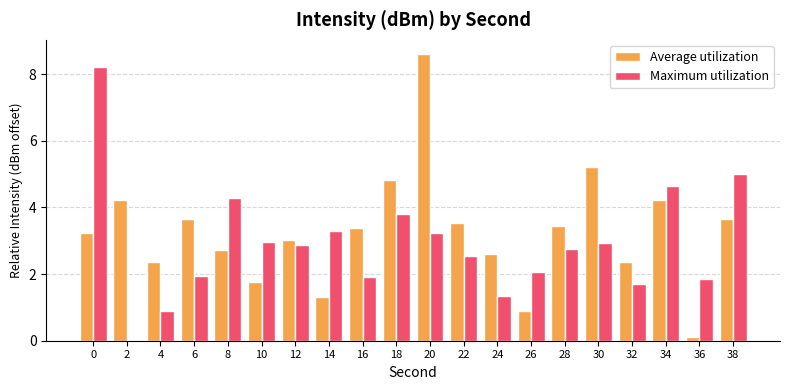

Reading left to right, list all the values displayed in this chart.

Average utilization: 3.2	4.2	2.3	3.6	2.7	1.8	3.0	1.3	3.4	4.8	8.6	3.5	2.6	0.9	3.4	5.2	2.3	4.2	0.1	3.6
Maximum utilization: 8.2	0.0	0.9	1.9	4.3	3.0	2.9	3.3	1.9	3.8	3.2	2.5	1.3	2.1	2.8	2.9	1.7	4.6	1.8	5.0